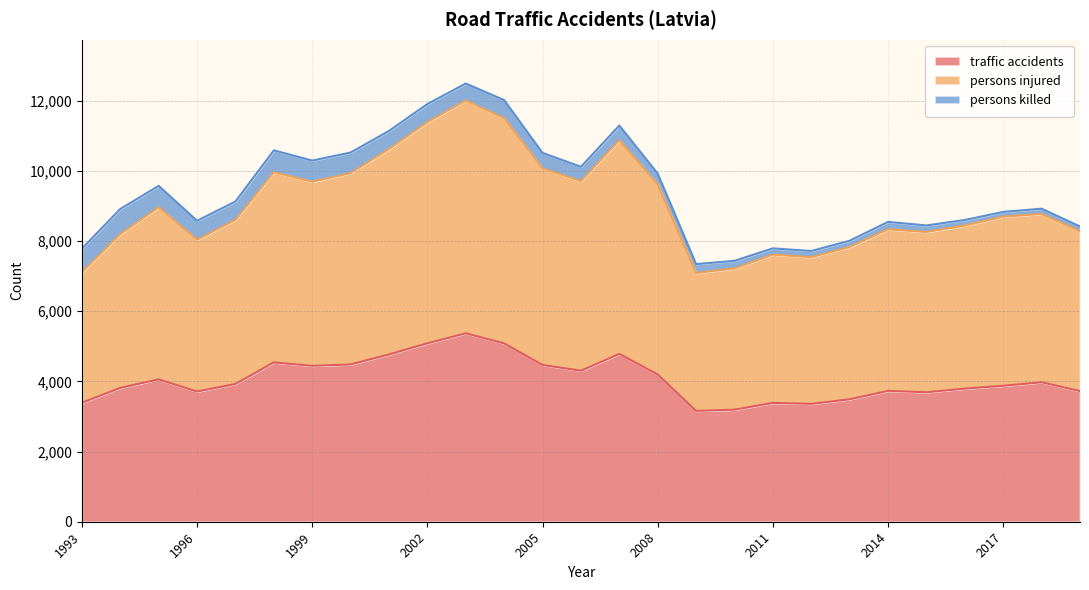

Which category has the lowest value in the traffic accidents series?

2009